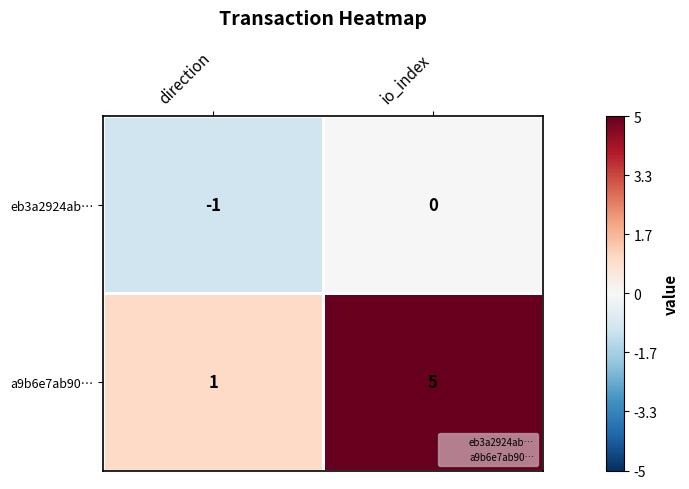

Which series has the largest total across all categories?

a9b6e7ab90…